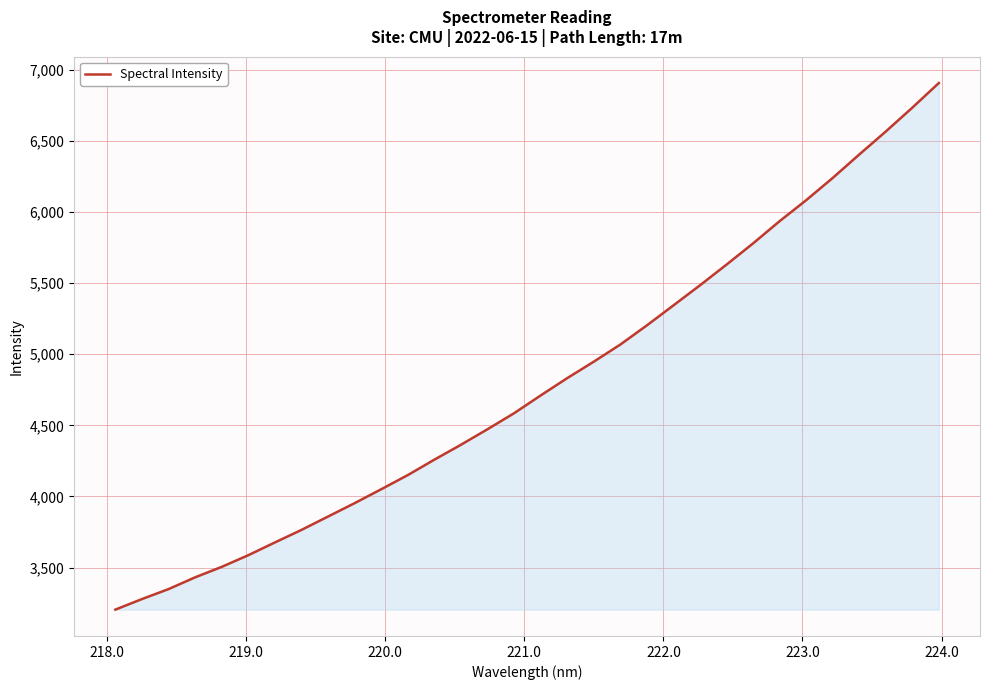

What is the greatest value displayed?

6906.8